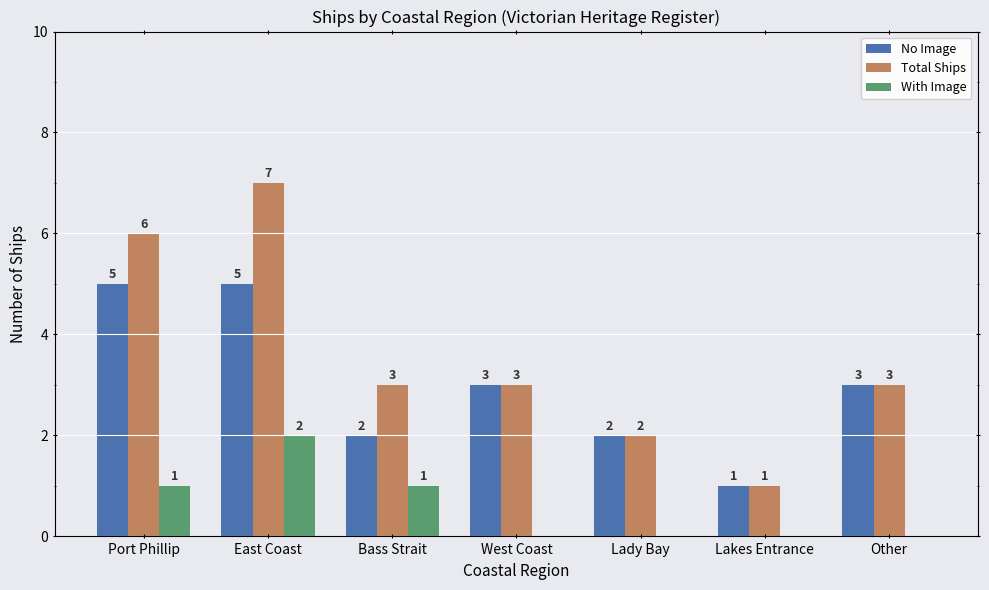

What is the total value across all series at Lakes Entrance?

2